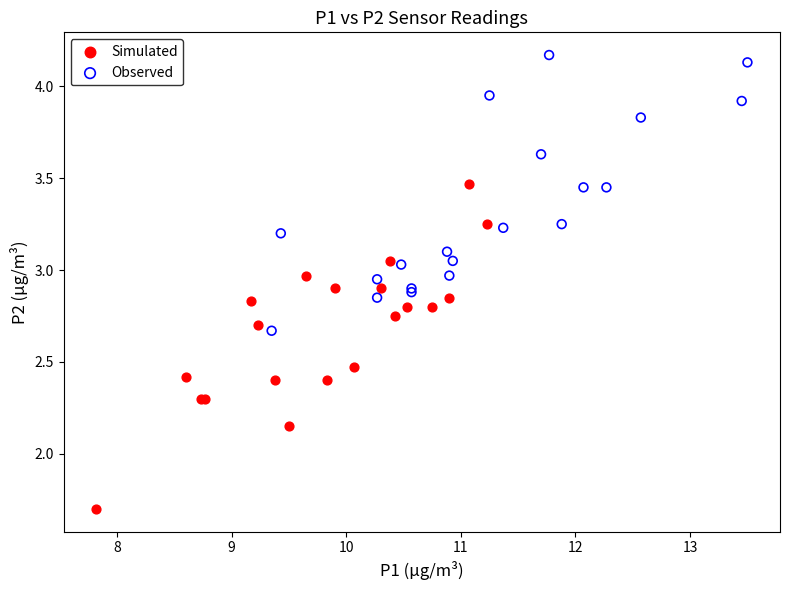

What are all the series names shown in the legend?

Simulated, Observed